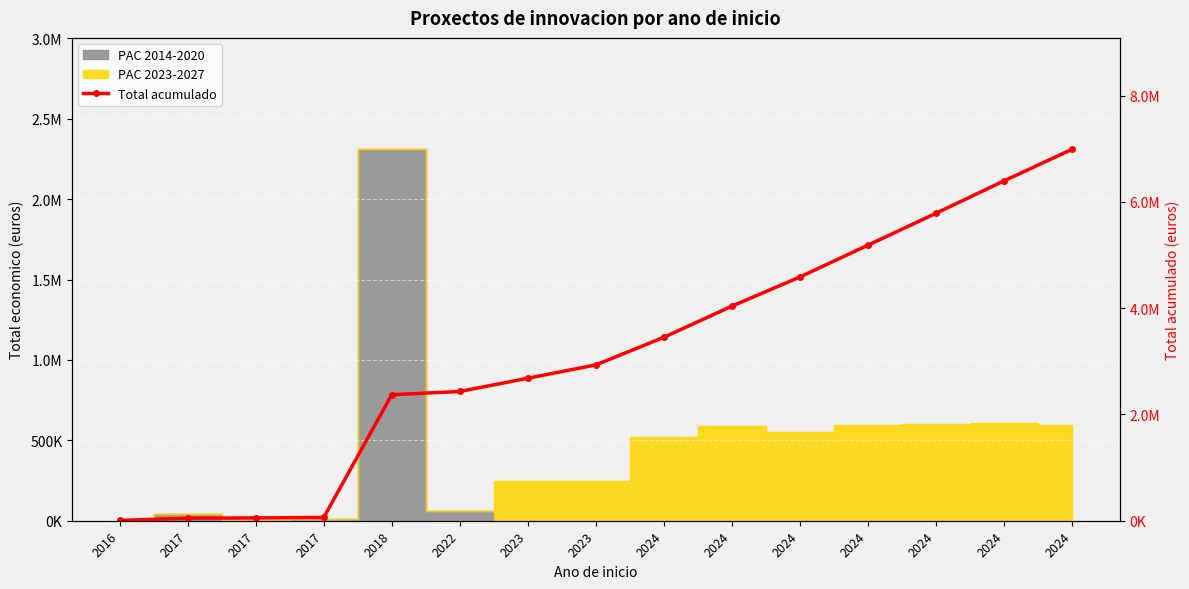

What is the average value?

3134707